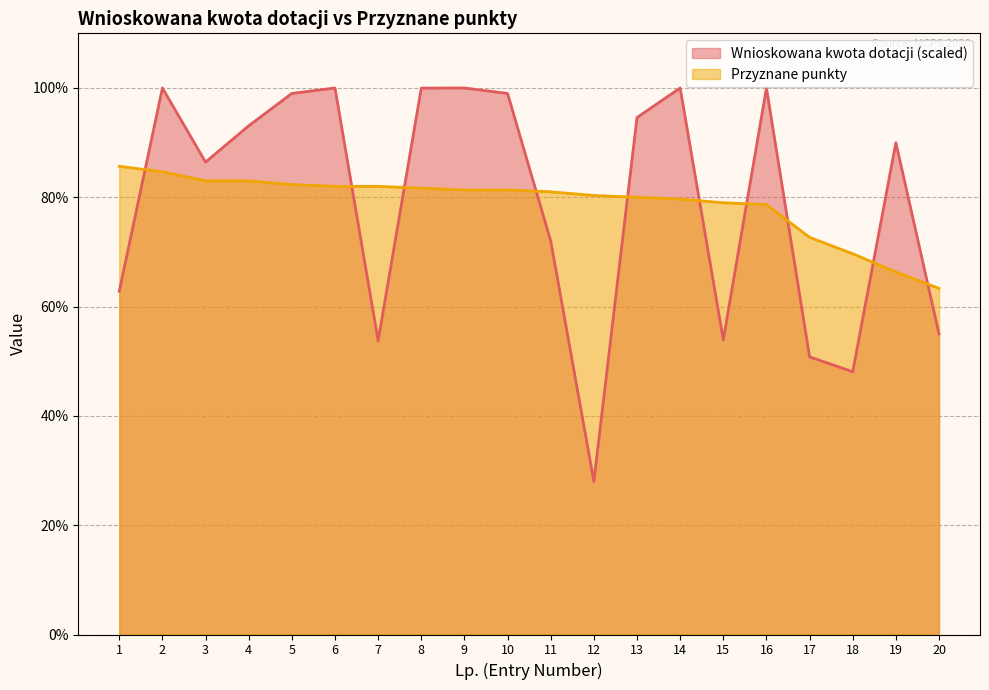

After their last crossing, which series has the higher values: Przyznane punkty or Wnioskowana kwota dotacji?

Przyznane punkty